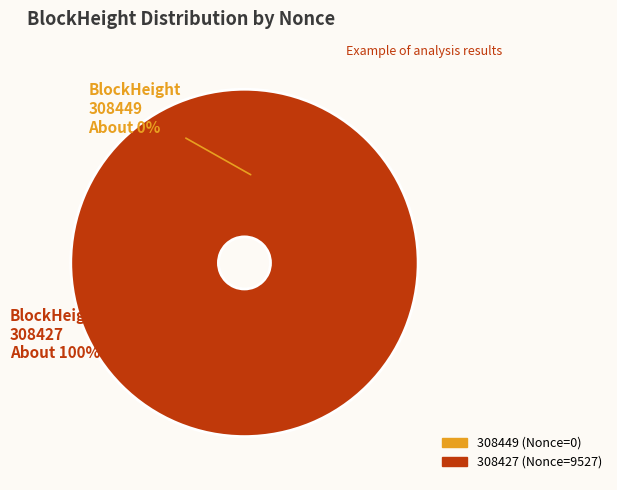

Is there a majority slice in this chart?

Yes